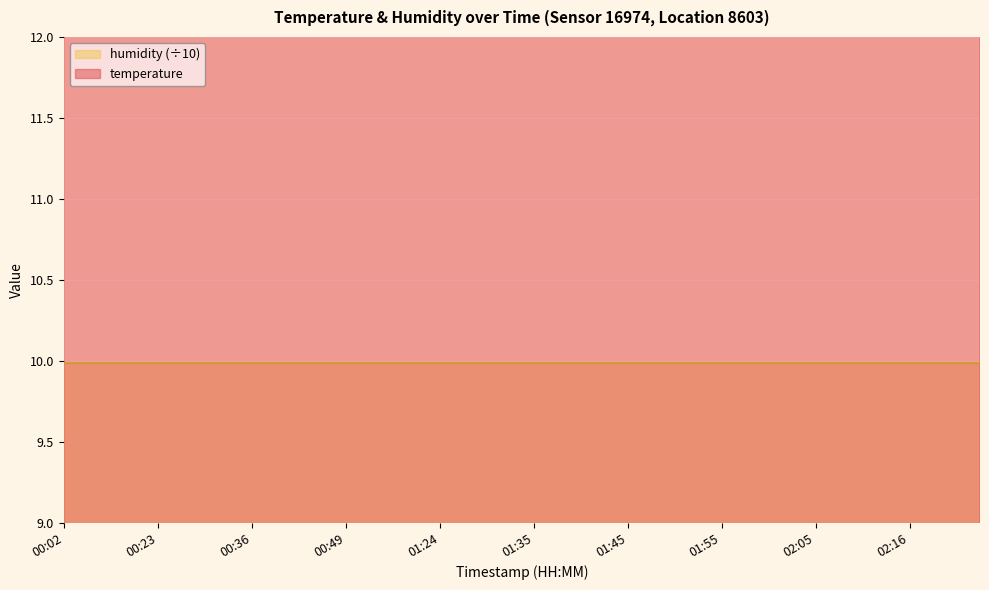

List the labels in order of value, smallest first.

00:41, 00:34, 00:36, 00:39, 00:46, 00:49, 00:54, 00:57, 00:31, 00:23, 00:26, 00:18, 00:21, 00:15, 00:02, 01:17, 01:24, 01:27, 01:29, 01:32, 01:35, 01:37, 01:40, 01:42, 01:45, 01:47, 02:05, 01:50, 01:52, 01:55, 01:57, 02:00, 02:03, 02:08, 02:11, 02:13, 02:16, 02:18, 02:21, 02:23